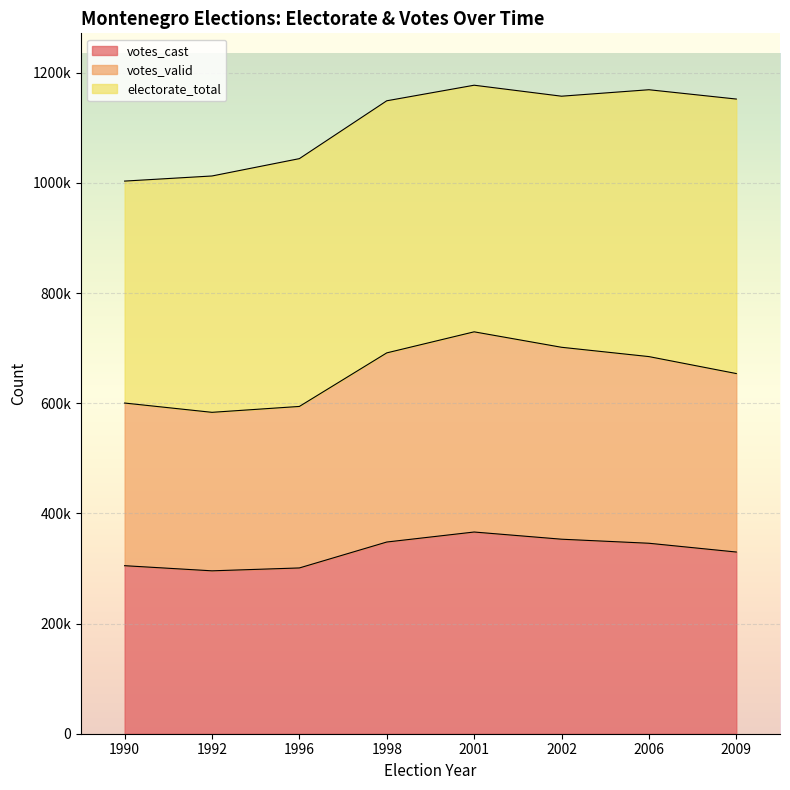

At which category does the chart reach its peak across all series?

2001